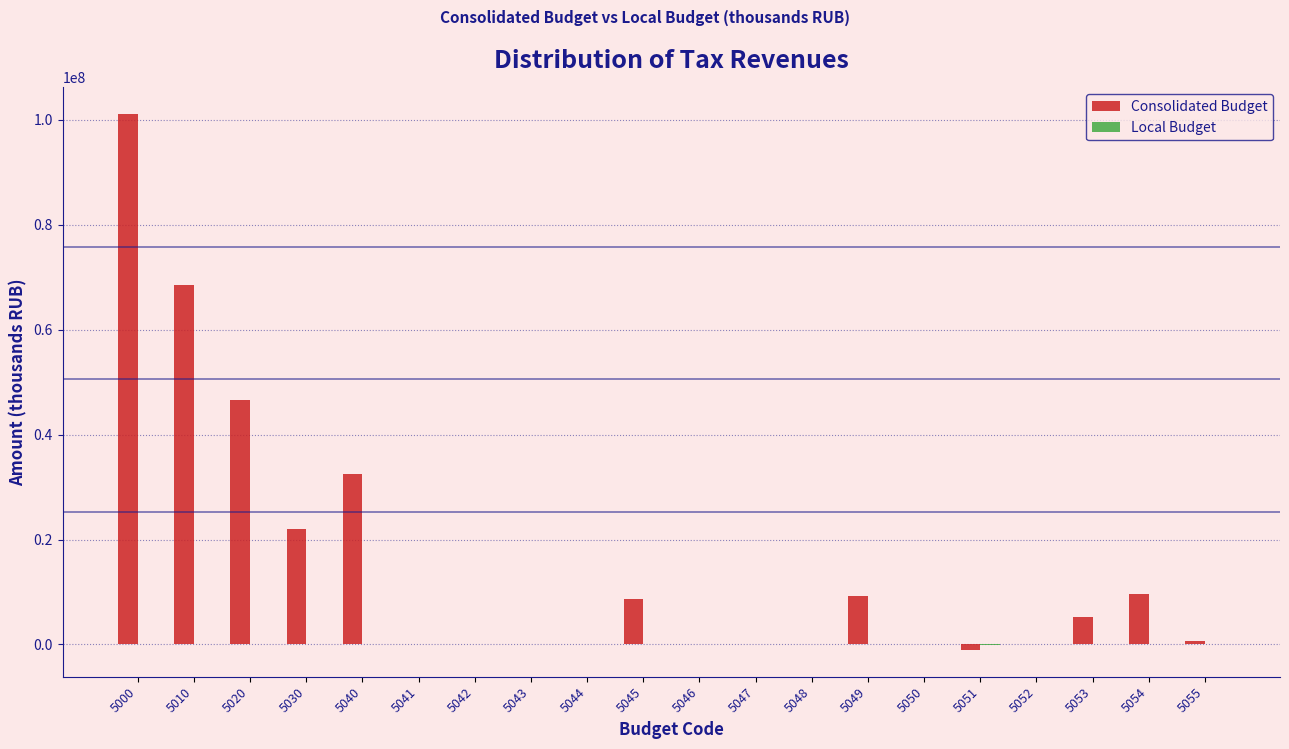

What is the maximum value shown in the chart?

101066784